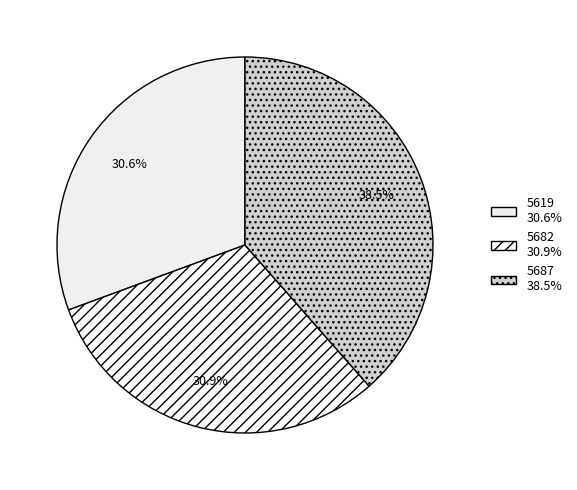

Does 5682 represent more than half of the total?

No